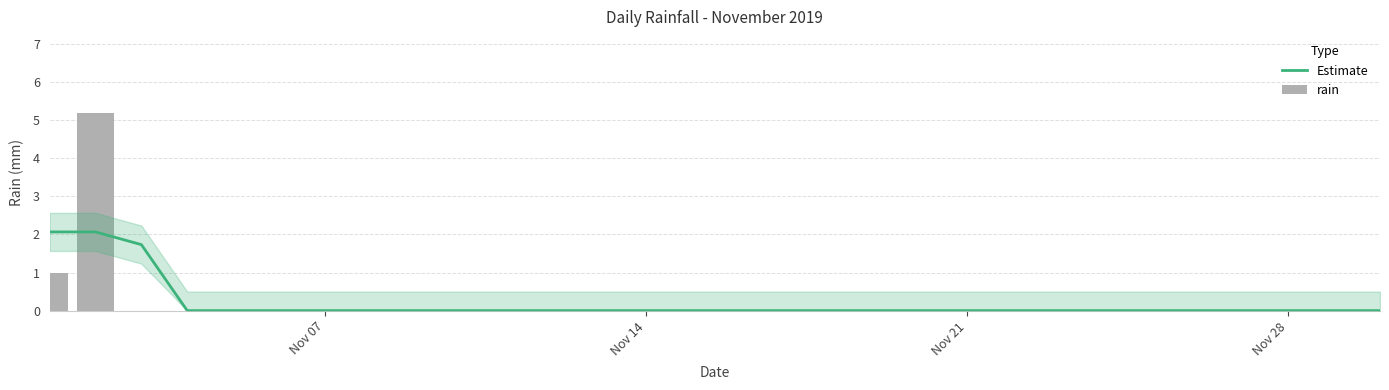

What is the sum of all Estimate values?

5.9